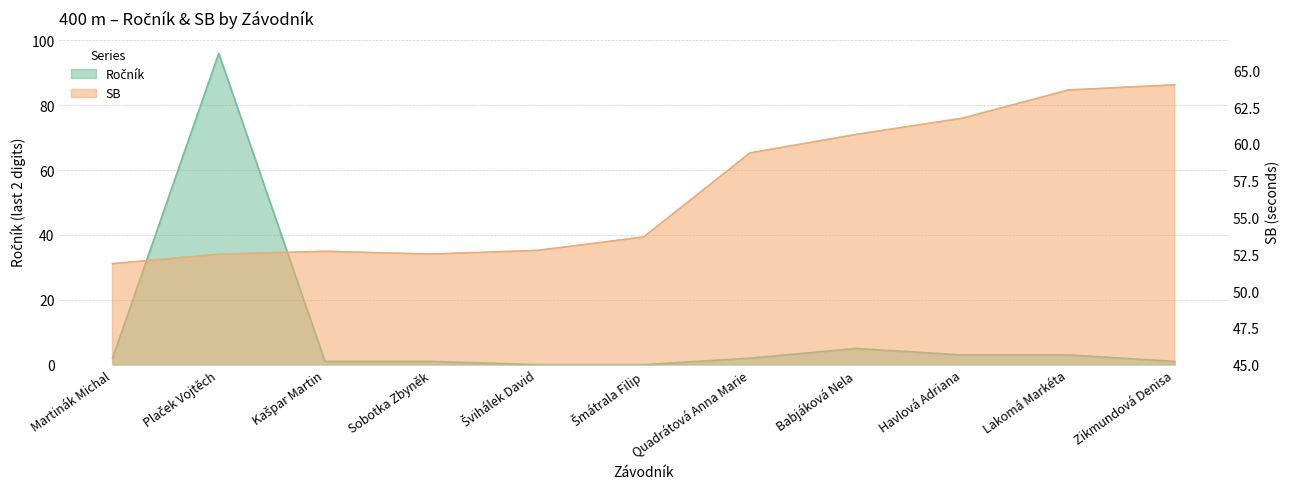

How many intersections are there between SB and Ročník?

2